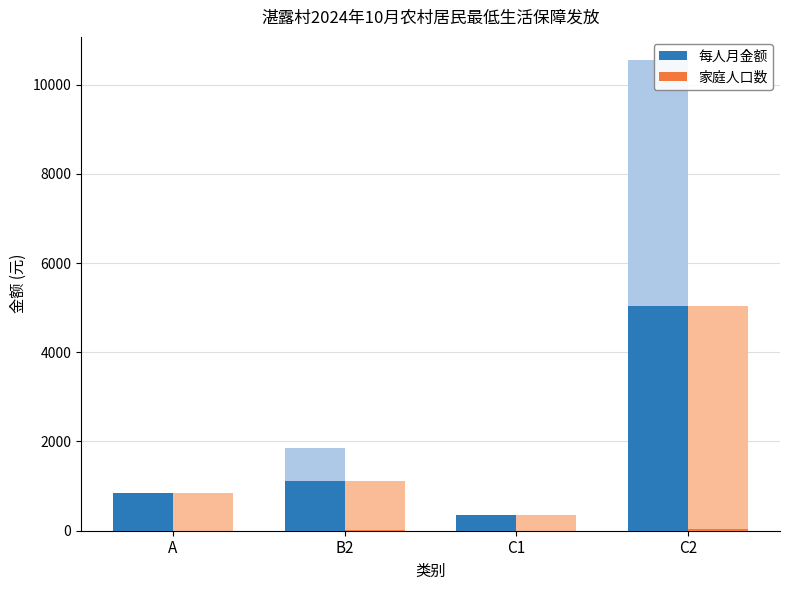

Reading right to left, list all the values displayed in this chart.

每人月金额: 5040	351	1113	842
家庭人口数: 31	1	5	2